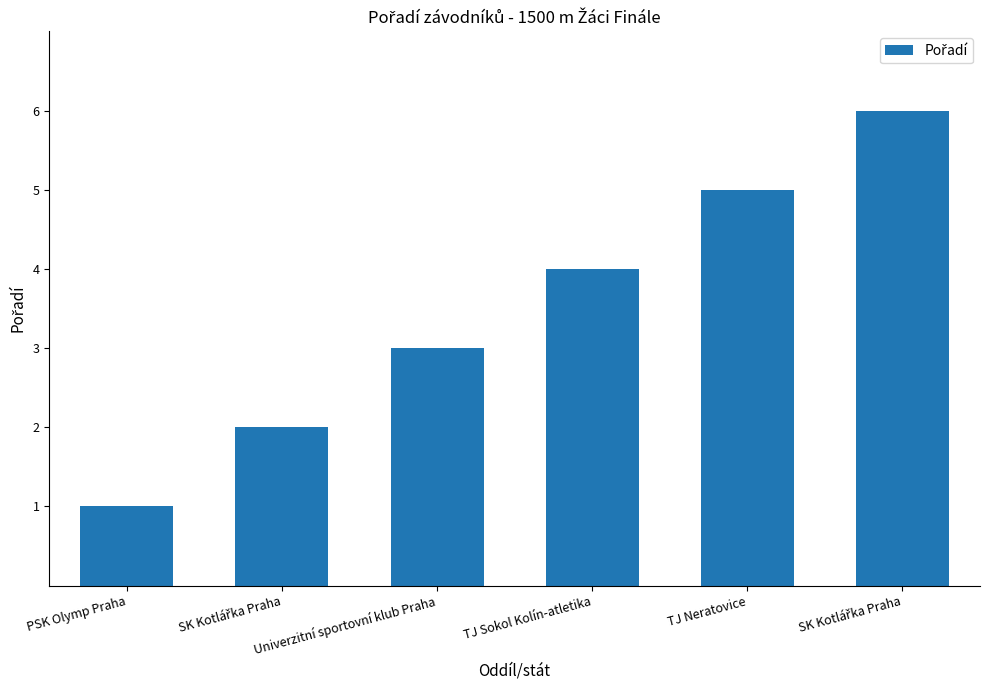

Does the chart contain stacked bars?

No